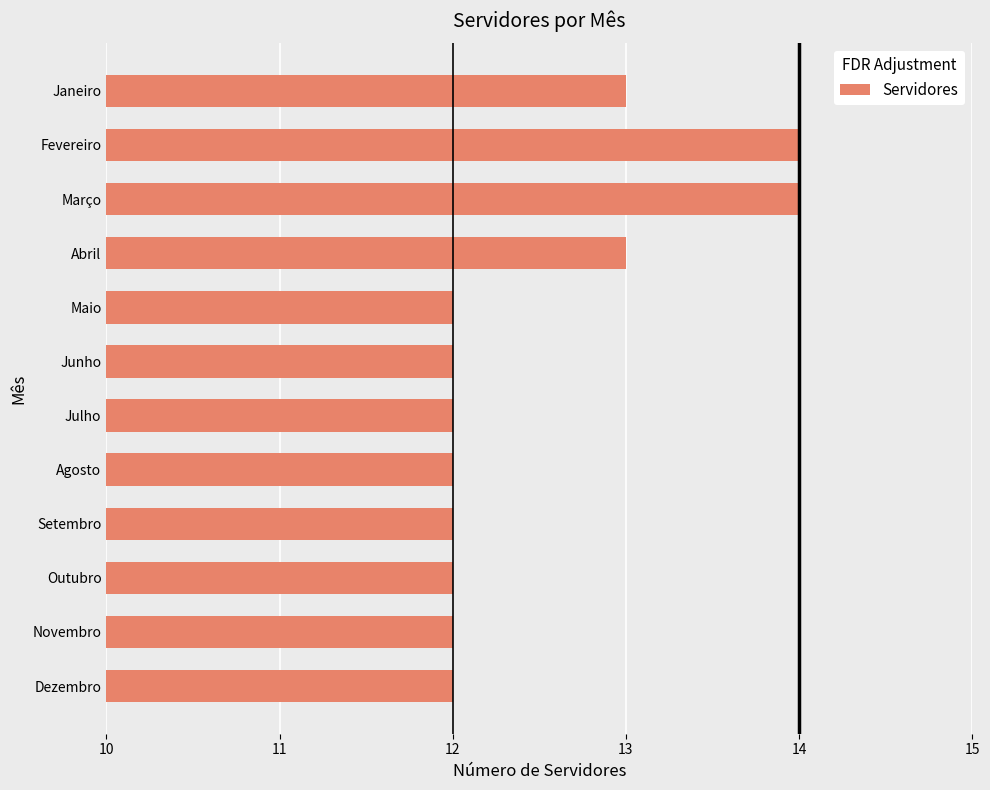

What is the greatest value displayed?

14